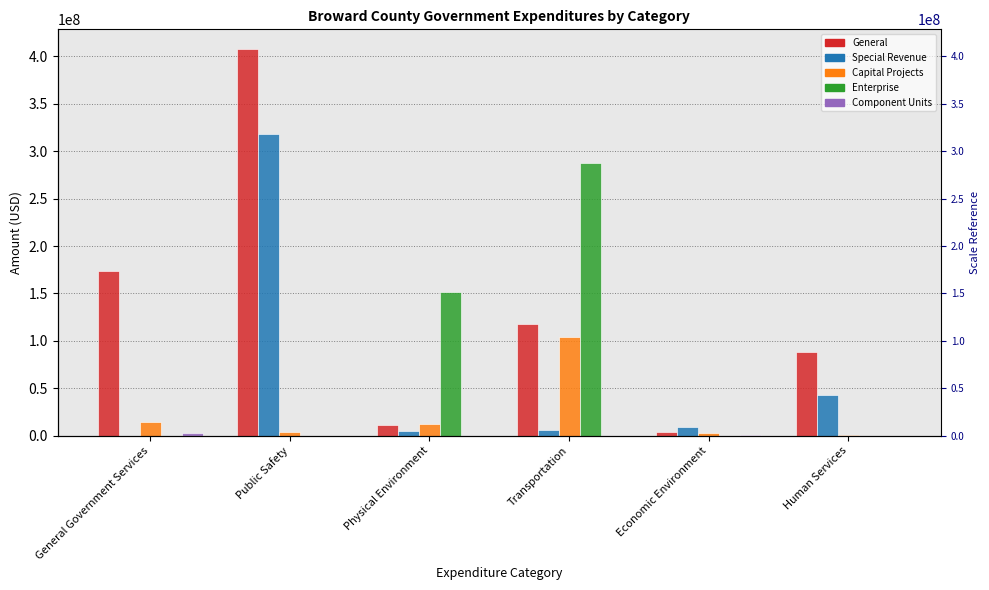

The value of Component Units at Economic Environment is 359889. True or false?

False